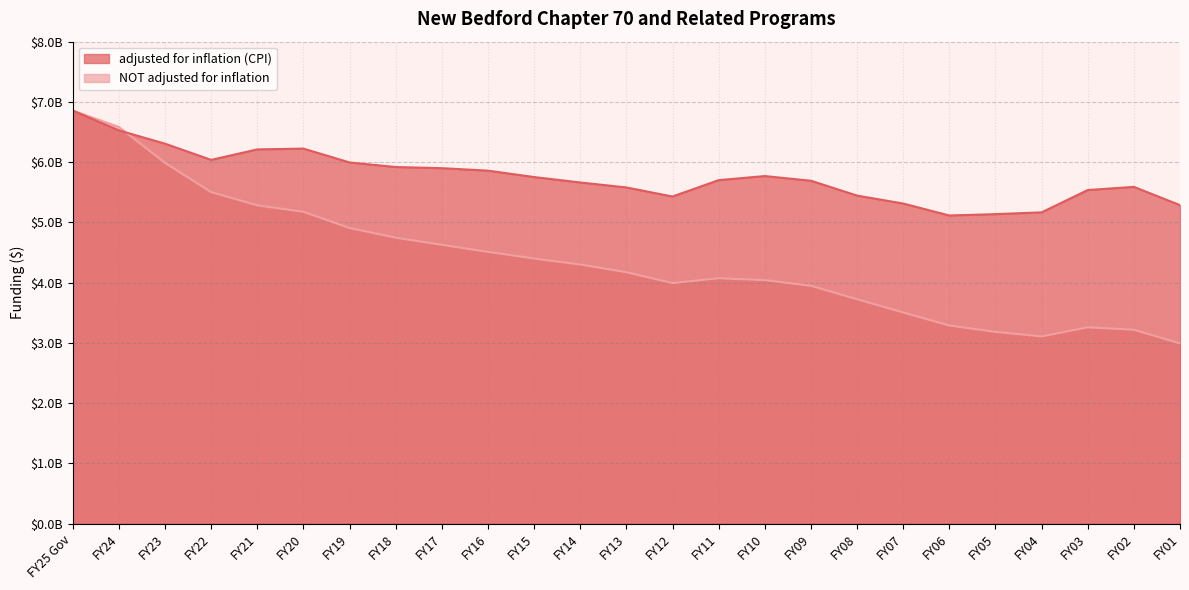

Reading left to right, list all the values displayed in this chart.

adjusted for inflation (CPI): FY25 Gov=6856027888	FY24=6527056999	FY23=6307048101	FY22=6037962530	FY21=6212283869	FY20=6225016495	FY19=5995467605	FY18=5919469374	FY17=5900521315	FY16=5859478119	FY15=5753055897	FY14=5663236897	FY13=5580624609	FY12=5429915094	FY11=5701744966	FY10=5769499875	FY09=5691947365	FY08=5445498688	FY07=5313798325	FY06=5115052520	FY05=5137764980	FY04=5167209430	FY03=5537468316	FY02=5590079511	FY01=5286934980
NOT adjusted for inflation: FY25 Gov=6856027888	FY24=6584758265	FY23=5988520366	FY22=5503268224	FY21=5283651632	FY20=5176002652	FY19=4907573321	FY18=4746953715	FY17=4628013618	FY16=4511882199	FY15=4400696186	FY14=4301214591	FY13=4173532545	FY12=3993515799	FY11=4073796736	FY10=4042022844	FY09=3948824059	FY08=3725671328	FY07=3505520040	FY06=3288931062	FY05=3183282601	FY04=3108140588	FY03=3258969179	FY02=3219017737	FY01=2991481788